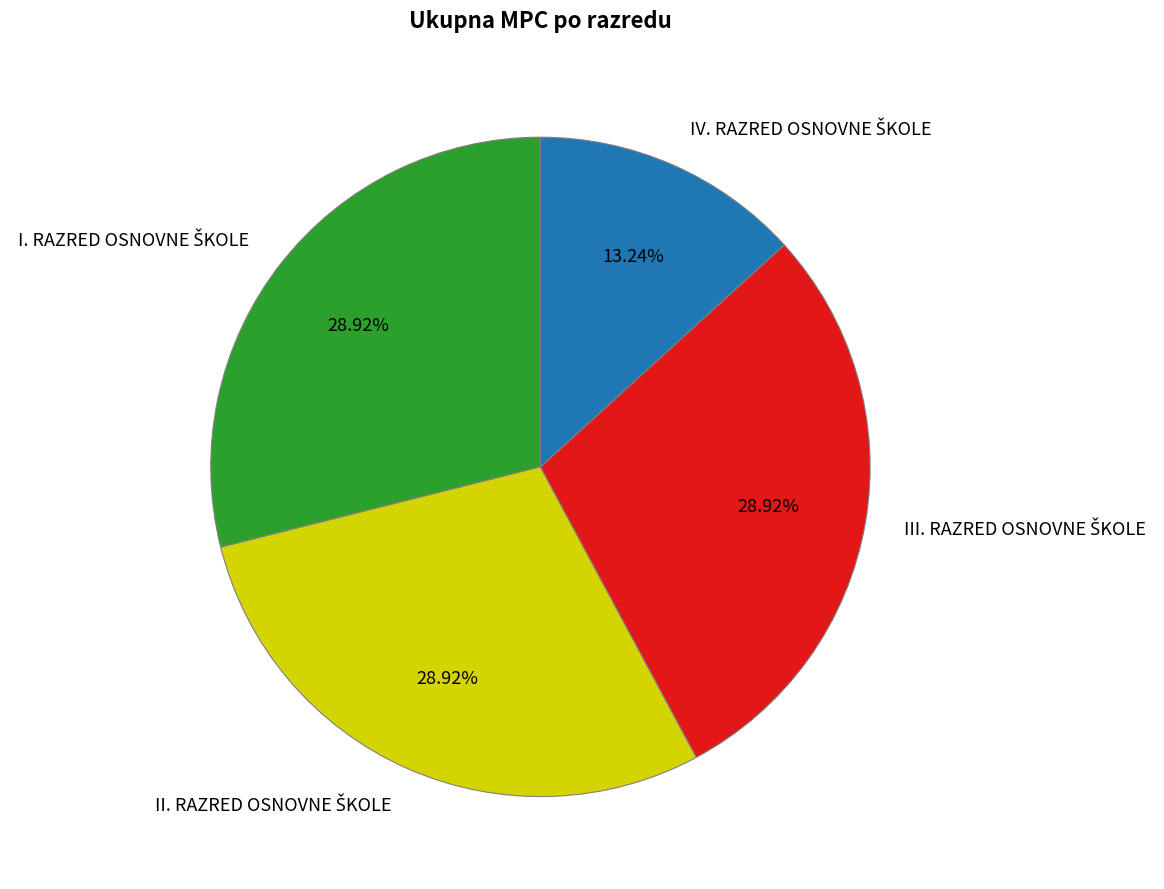

Is there a majority slice in this chart?

No